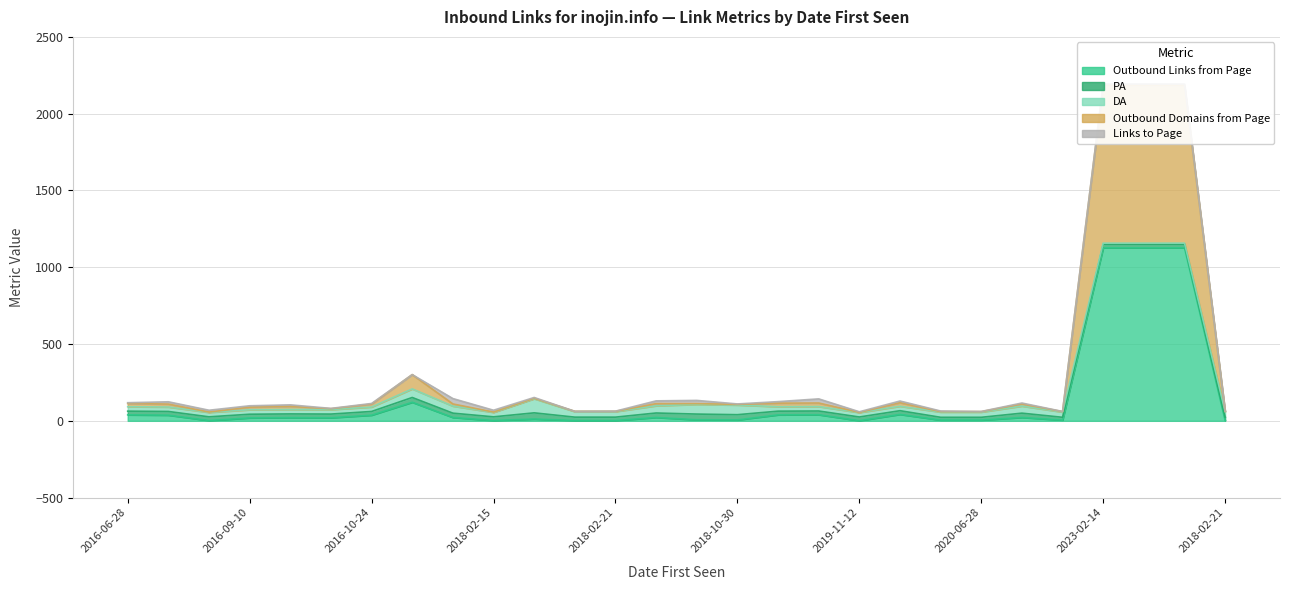

At which category is the sum across all series the highest?

2023-02-14